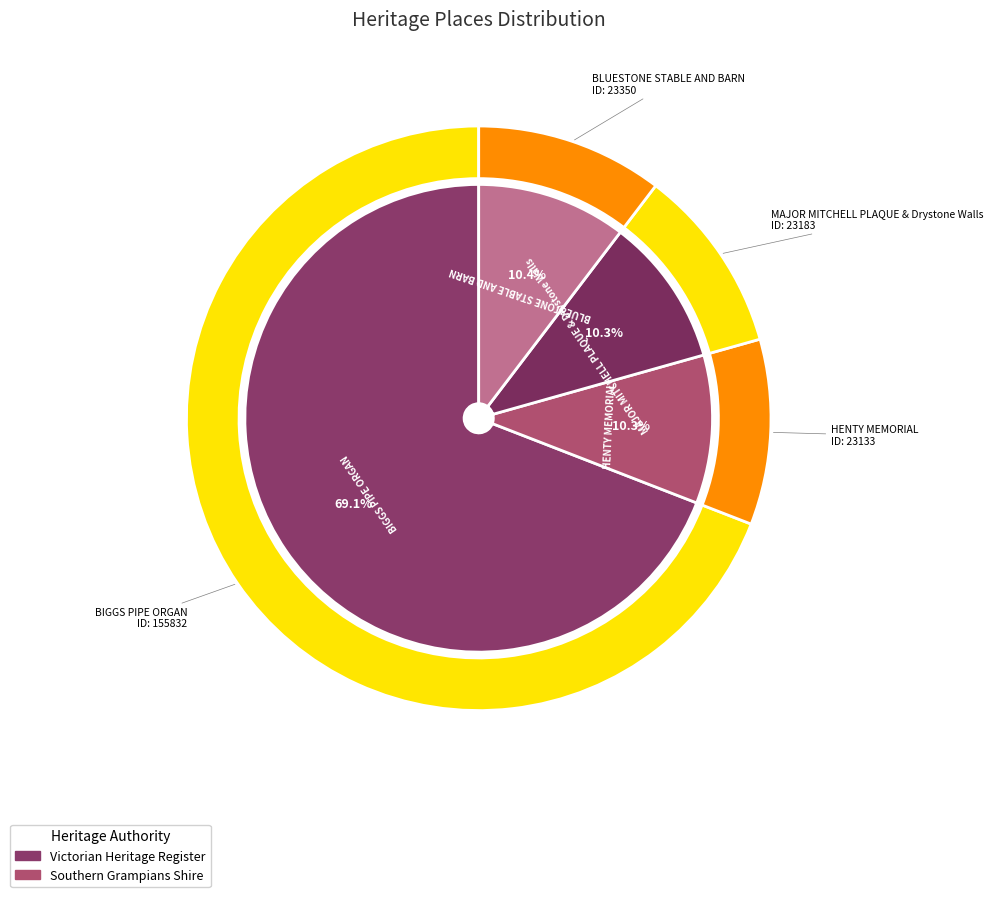

How much of the chart is everything except BLUESTONE STABLE AND BARN?

89.6%